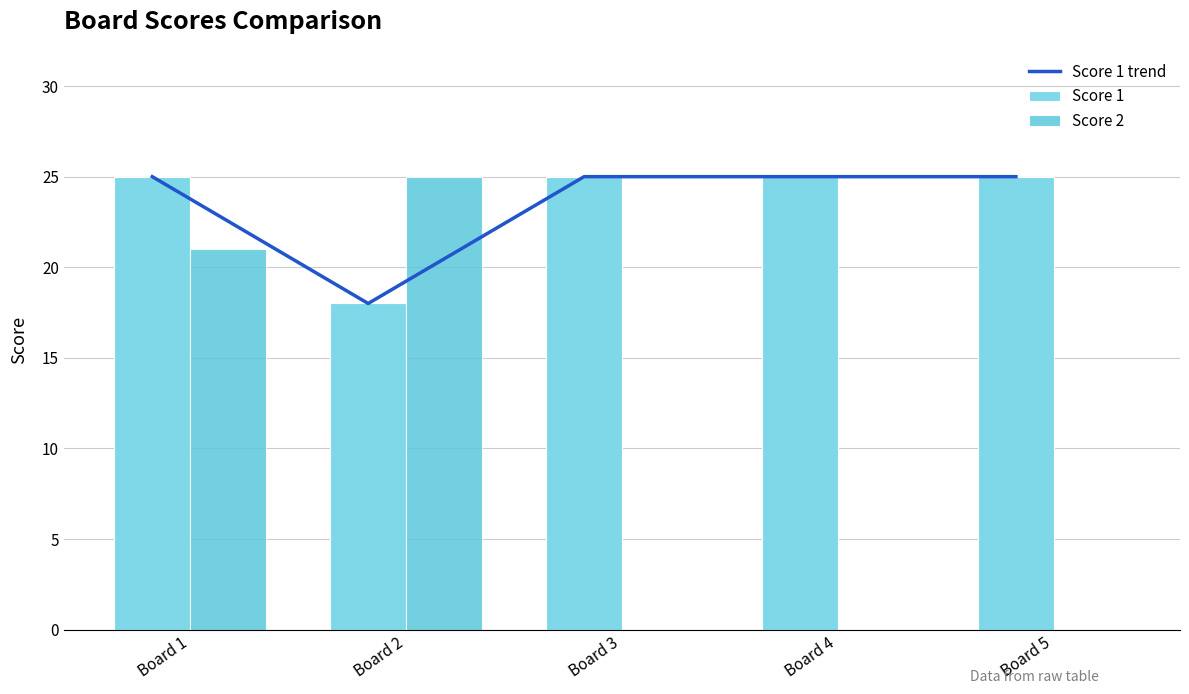

What is the difference between the maximum and second lowest values in the Score 2 series?

25